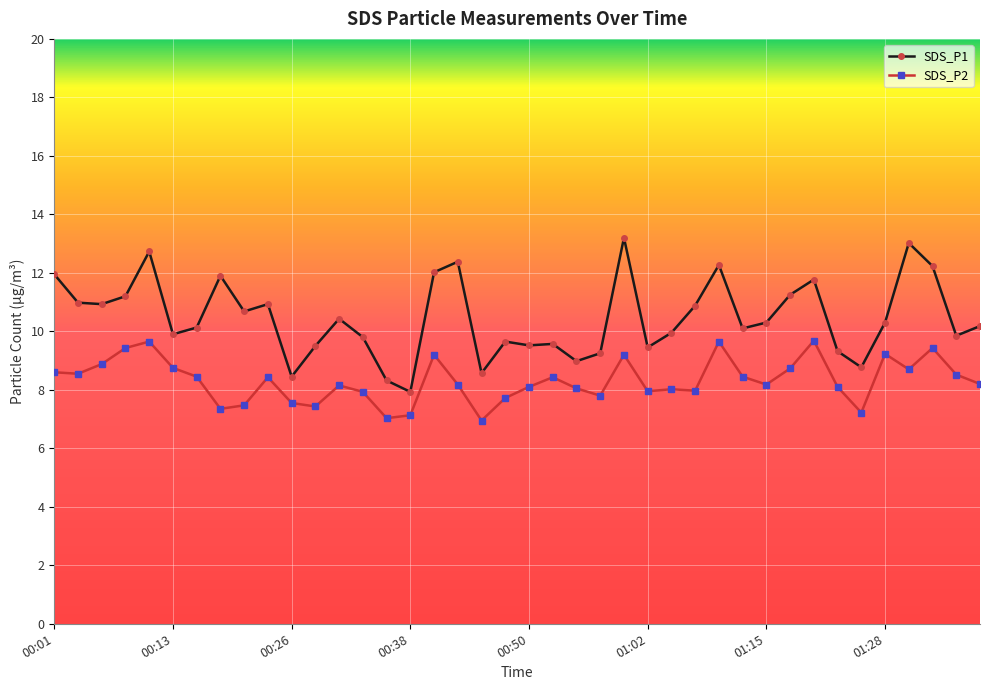

What is the average value of the SDS_P1 series?

10.5